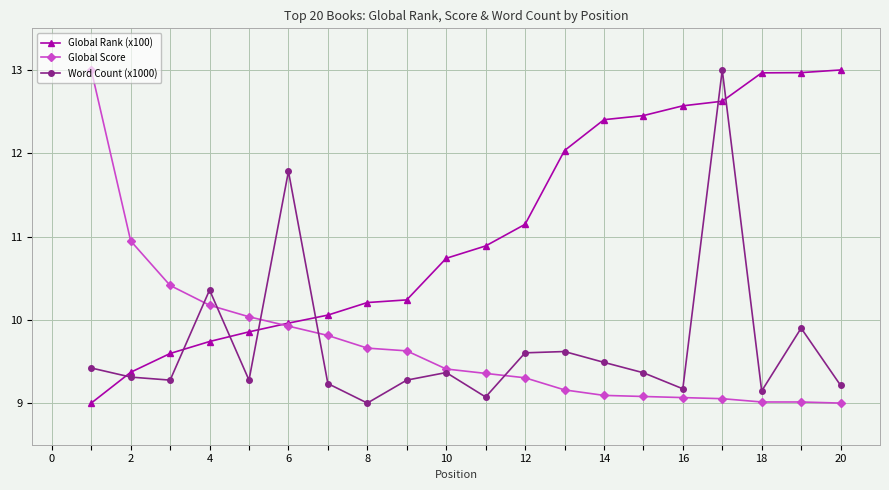

How many interior local valleys does the Word Count (x1000) series have?

6